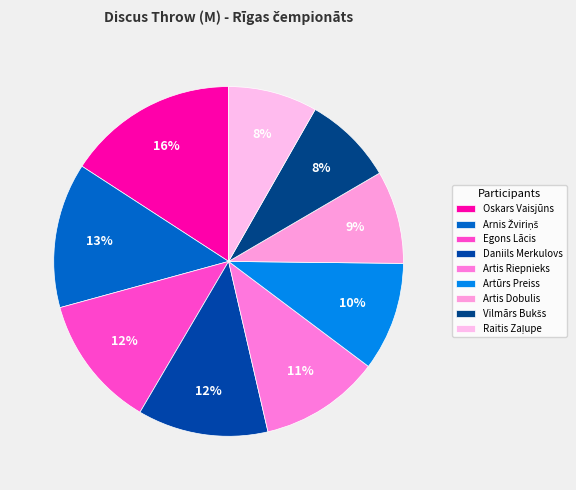

Does Artis Dobulis represent more than half of the total?

No